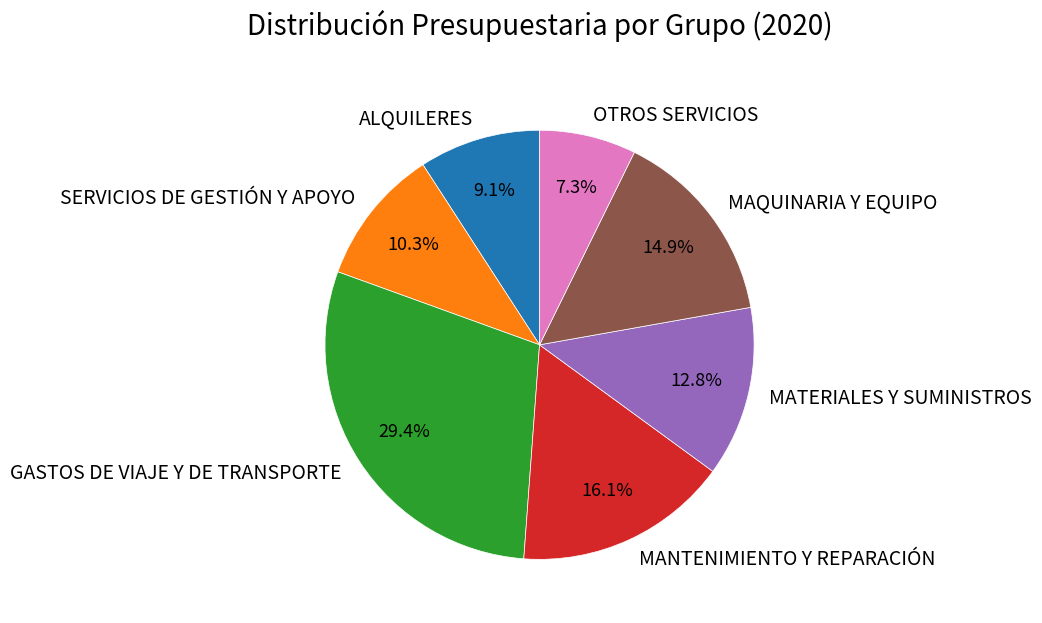

To the nearest percent, what is the combined percentage of SERVICIOS DE GESTIÓN Y APOYO and ALQUILERES?

19%